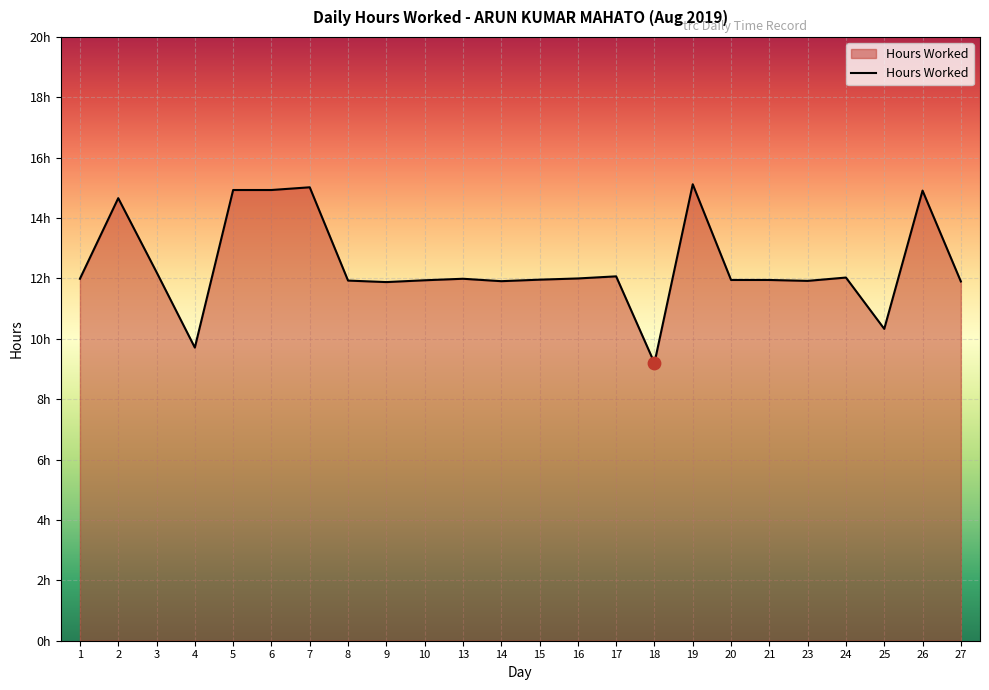

Which has a higher value, 3 or 27?

3